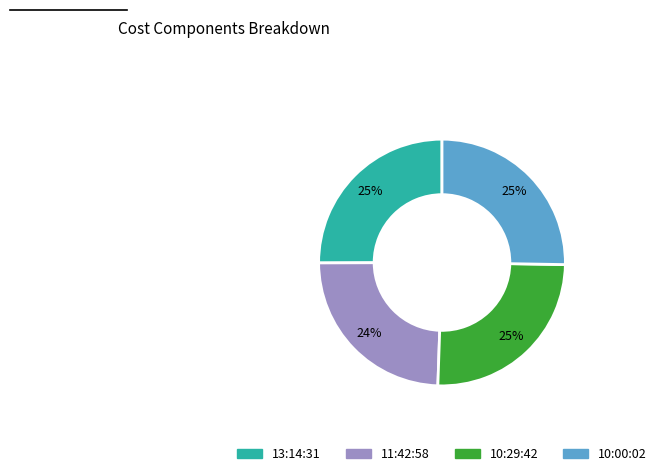

The 11:42:58 slice represents 24% of the pie. True or false?

True